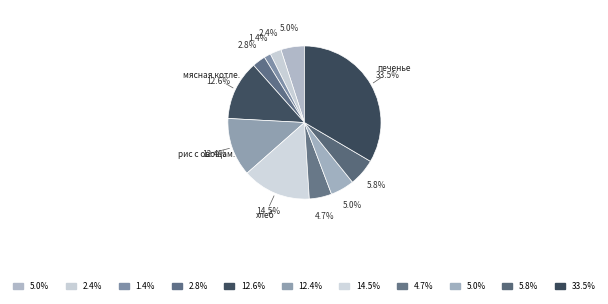

To the nearest percent, what is the average slice percentage?

9%